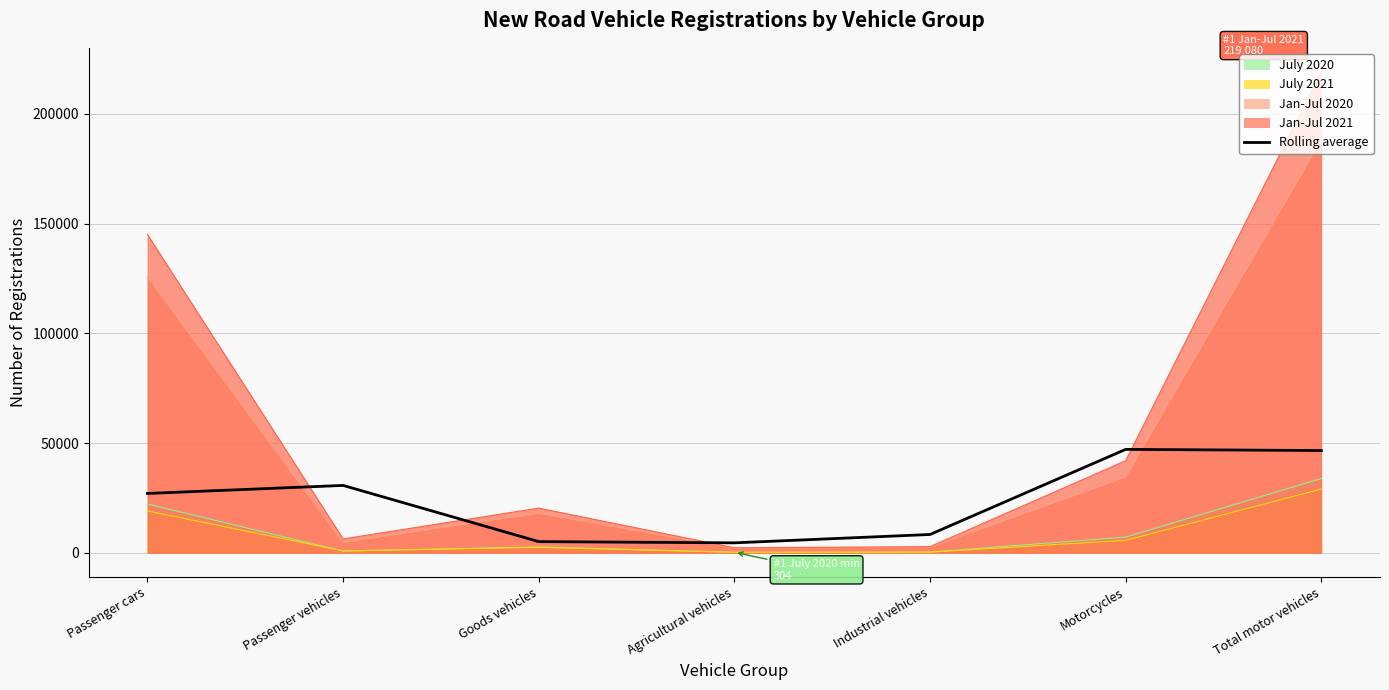

True or false: there are more than 2 points higher than both neighbors.

False